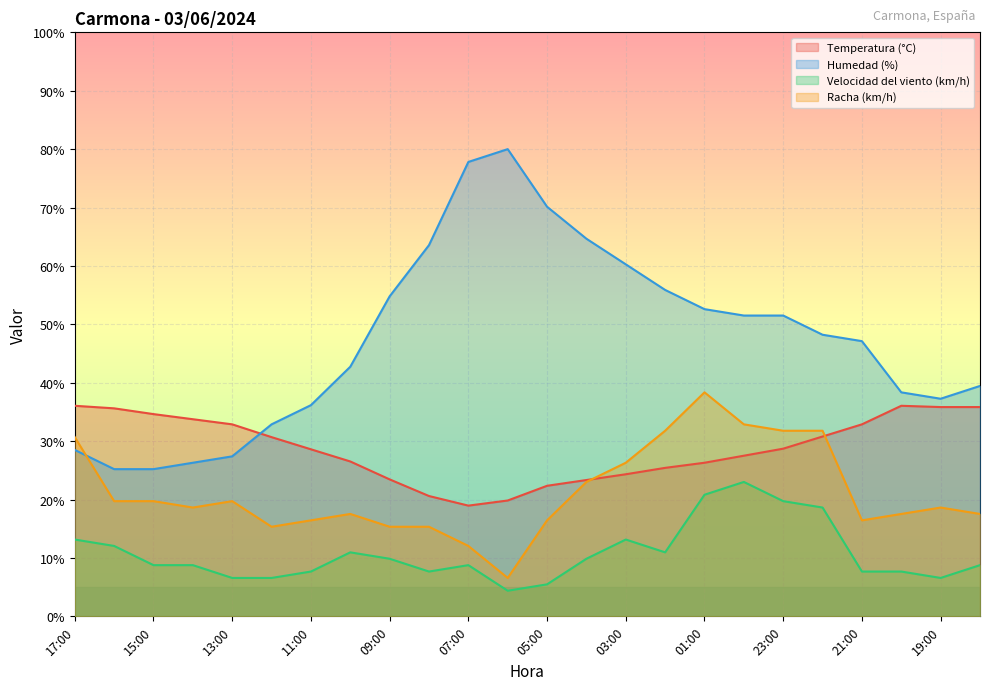

Where does the Temperatura (°C) series first go above 28?

17:00